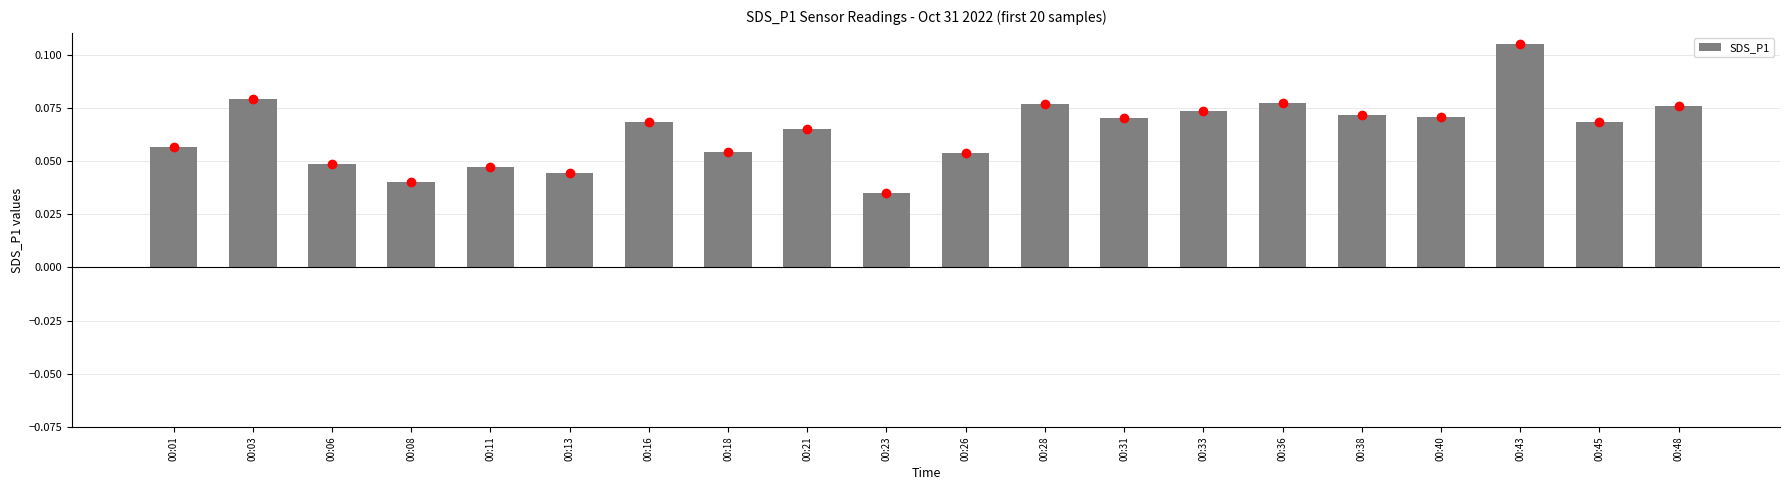

Between 00:06 and 00:40, which is larger?

00:40